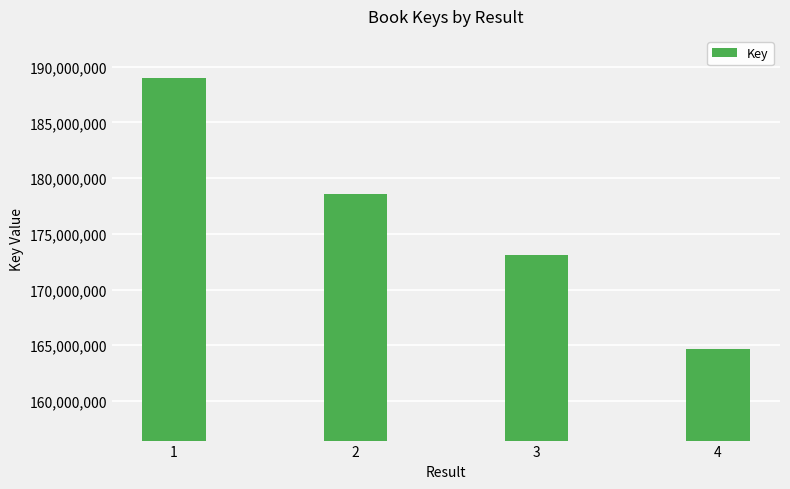

Is it true that the value at 4 is 240572451?

False